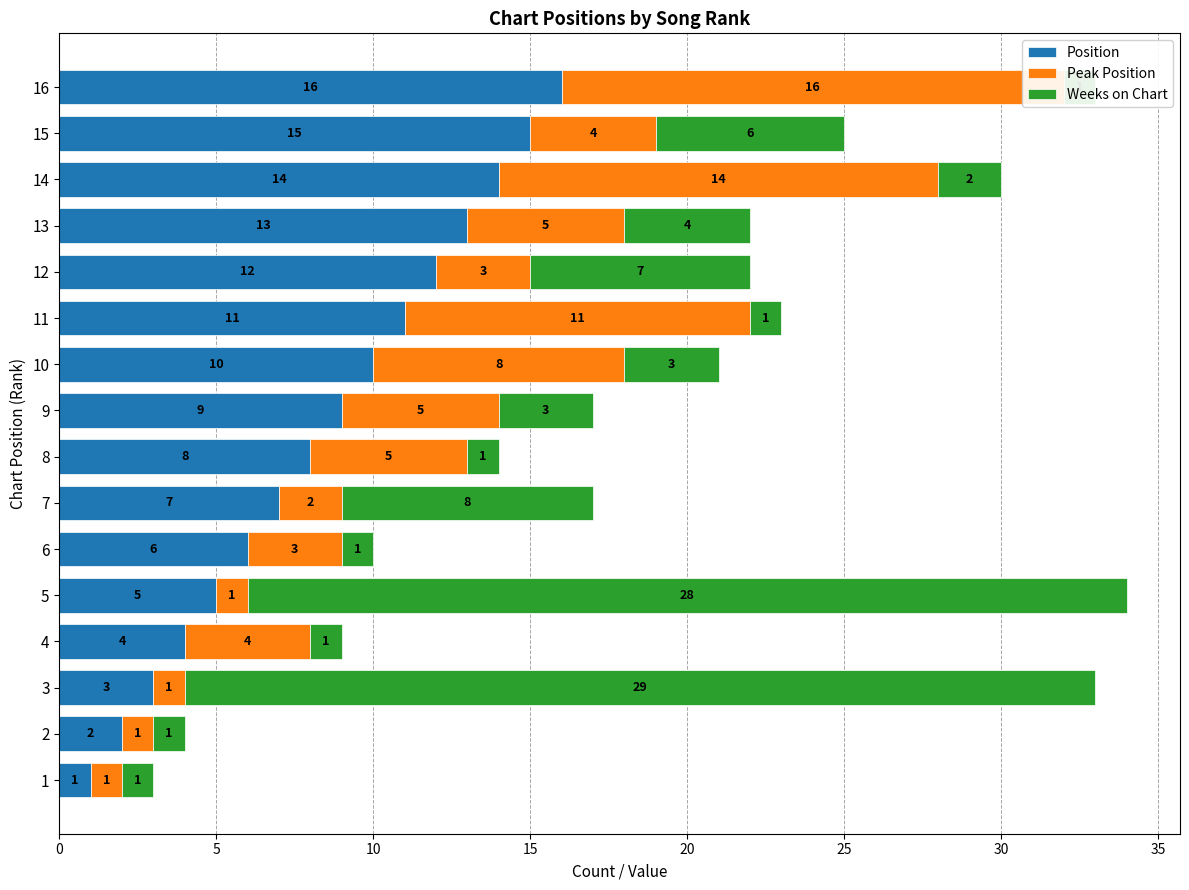

What is the highest value of the Position series?

16